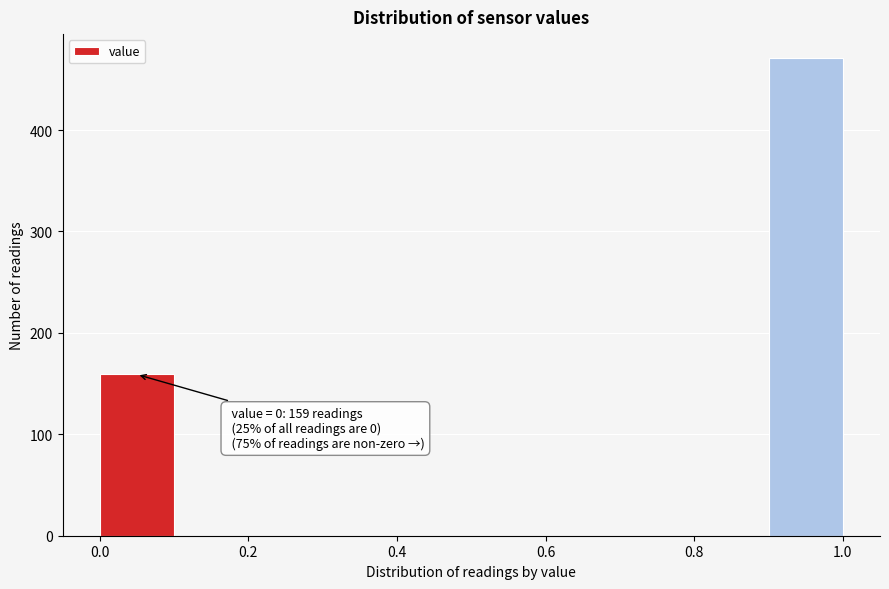

Which range on the x-axis has the tallest bar?

0.9 to 1.0